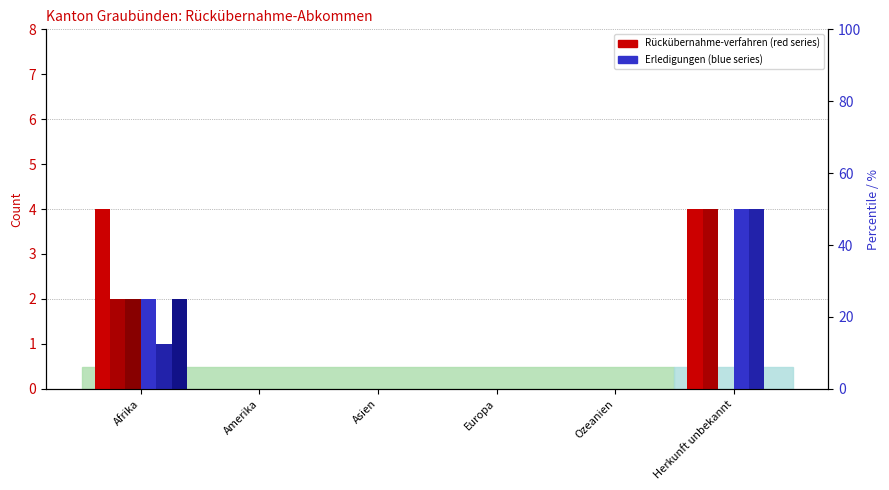

What is the sum of the Total Erledigungen In values at Afrika and Herkunft unbekannt?

2